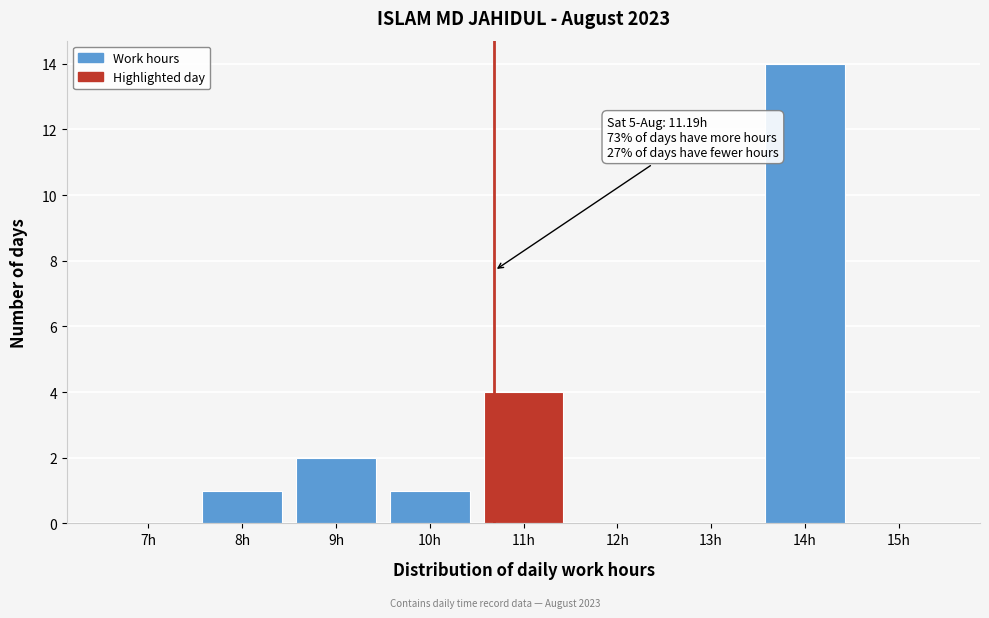

Reading right to left, transcribe all the data shown in this chart.

15h=0	14h=14	13h=0	12h=0	11h=4	10h=1	9h=2	8h=1	7h=0